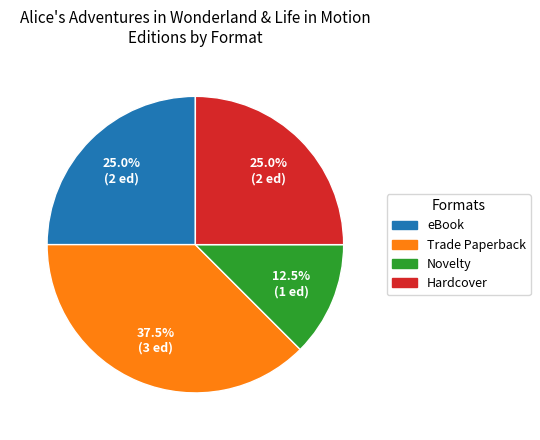

How many segments does this pie chart have?

4